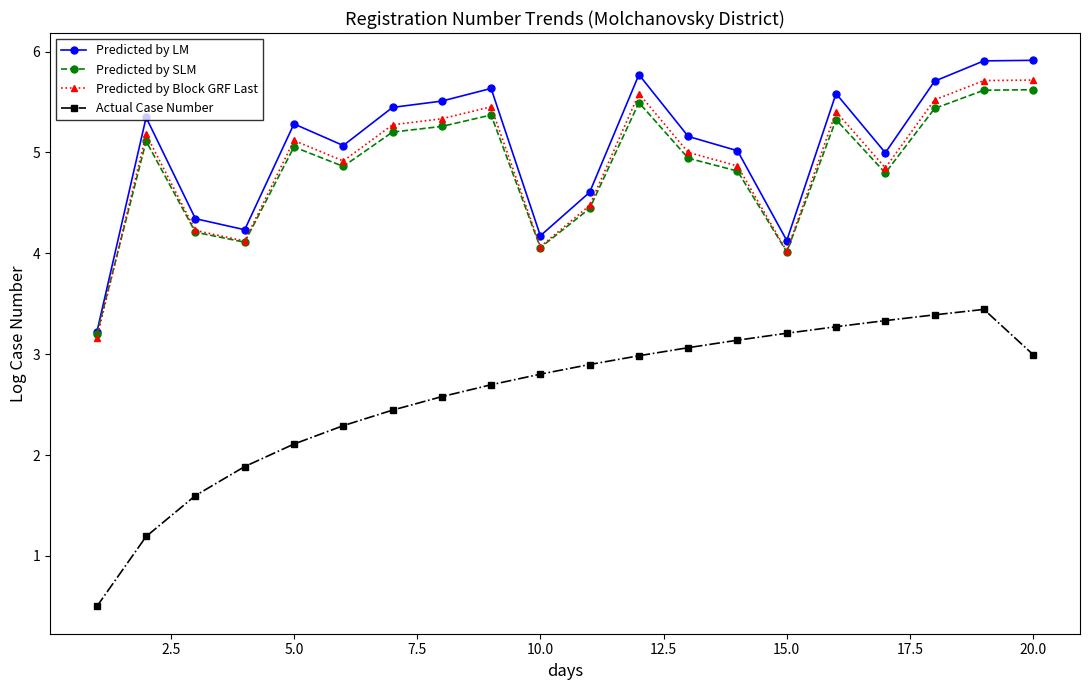

At how many categories does at least one series exceed 1?

20